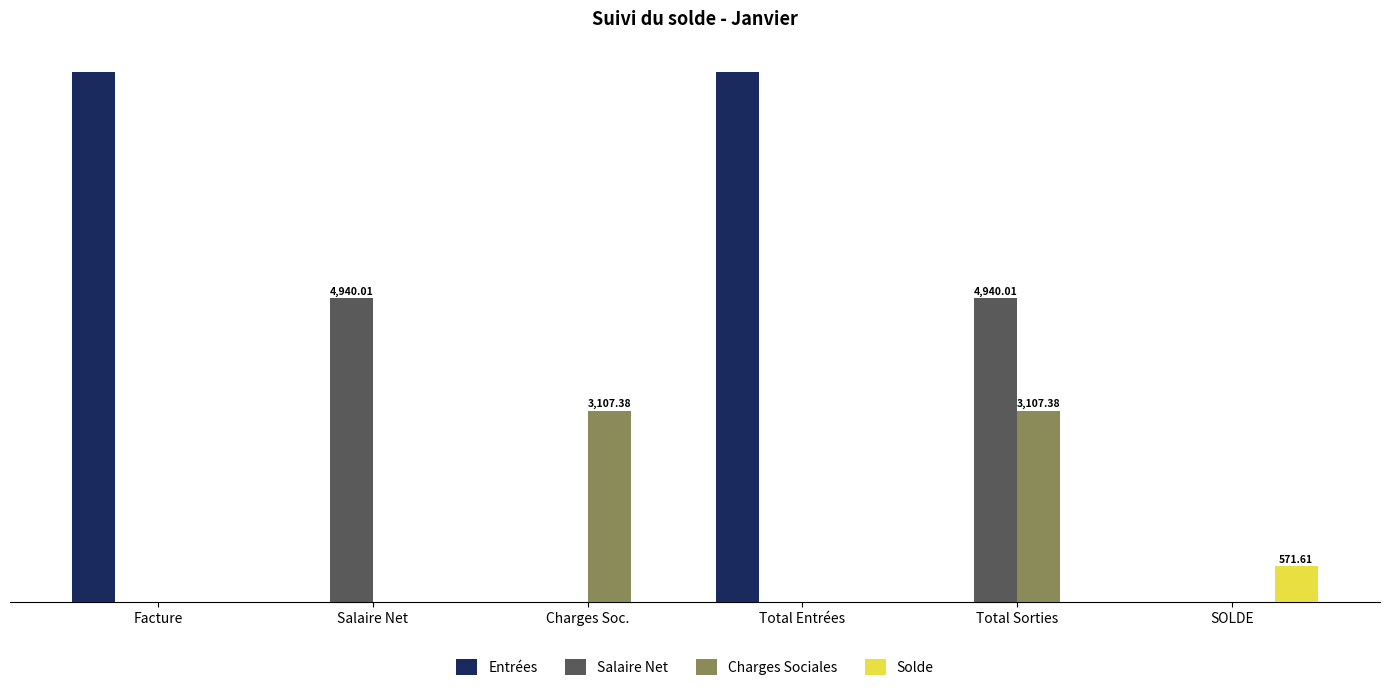

At which category is the sum across all series the highest?

Facture